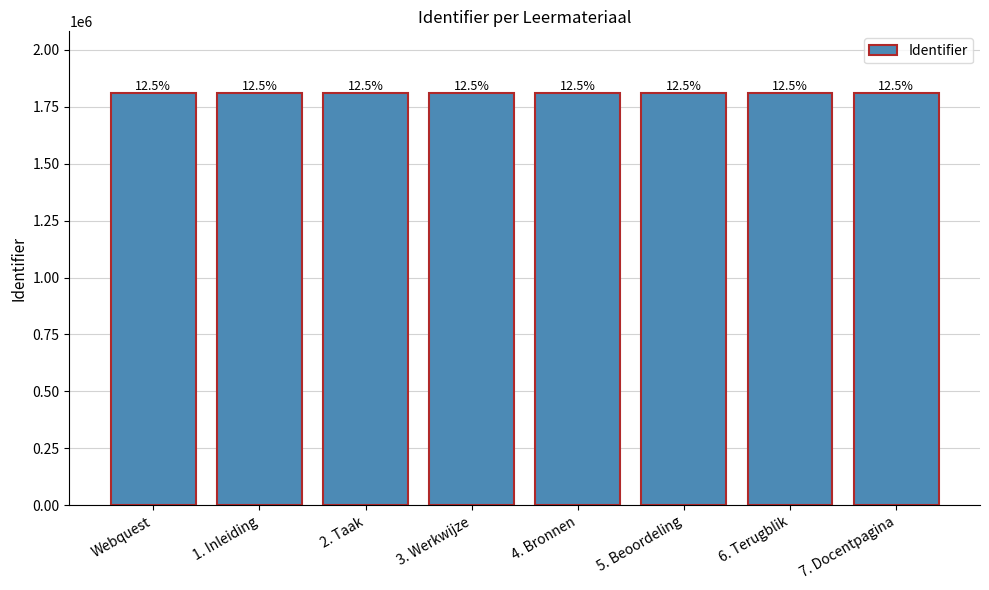

Are the bars grouped side by side (vs. stacked)?

No